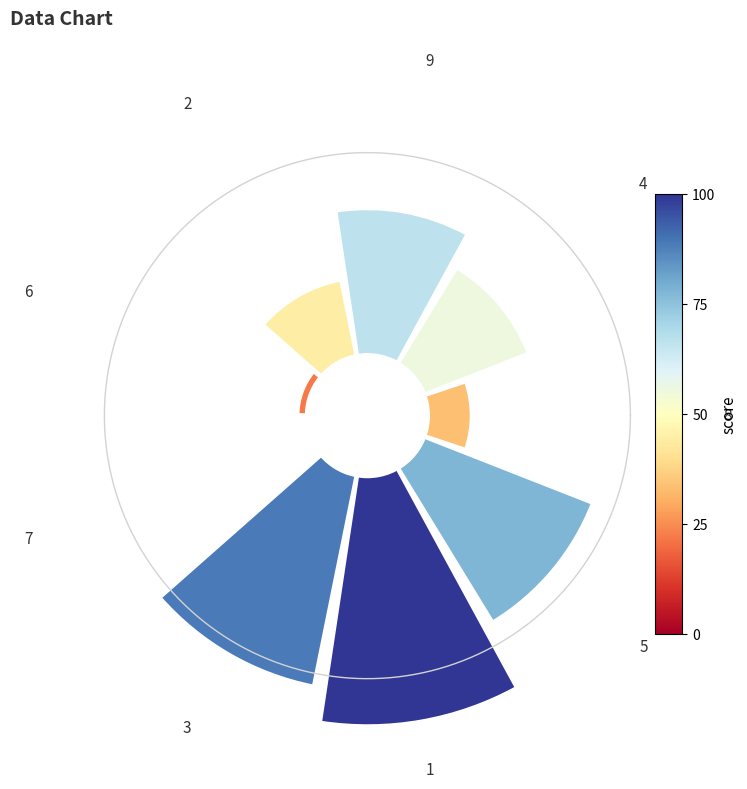

True or false: 1 accounts for 34% of the total.

False